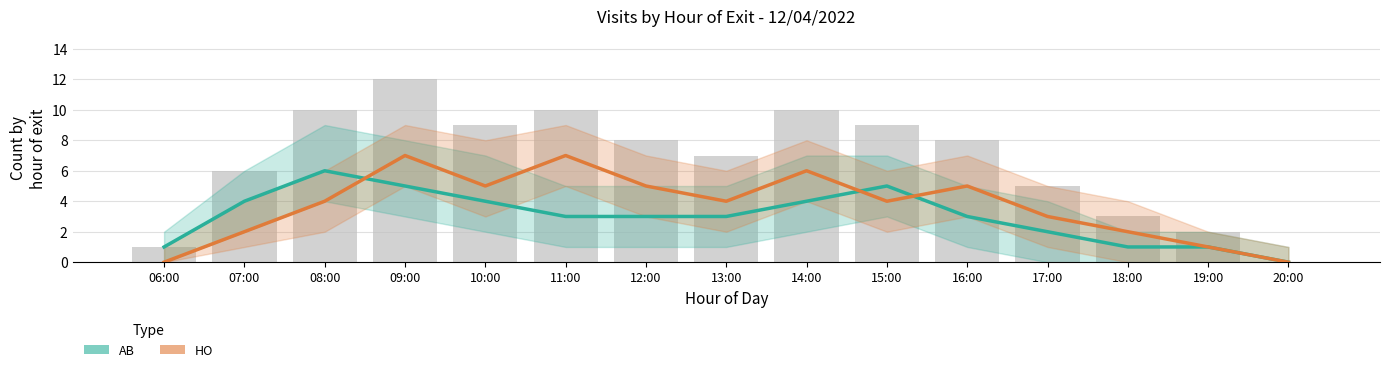

At 07:00, list the series in order from largest to smallest.

AB (estimate), HO (estimate based on partial data)